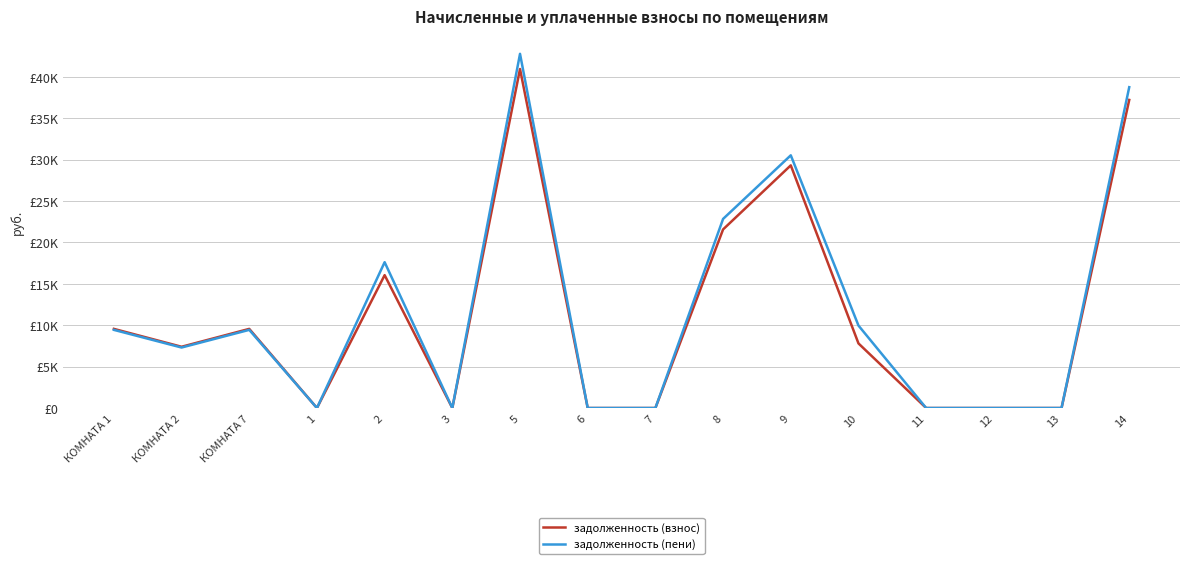

What are all the series names shown in the legend?

задолженность (взнос), задолженность (пени)